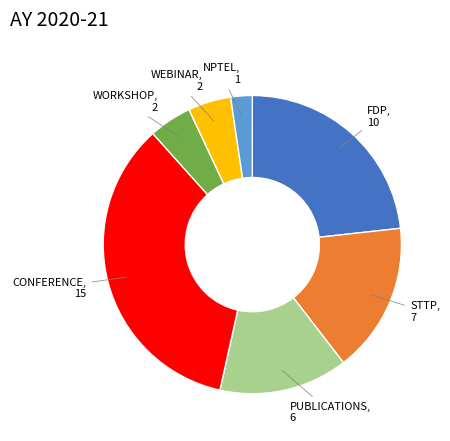

Does any single category account for the majority?

No